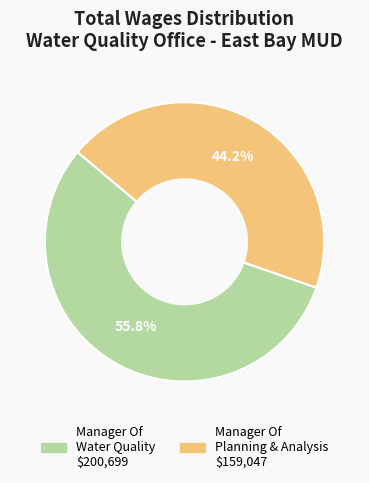

Which category accounts for the majority?

Manager Of Water Quality